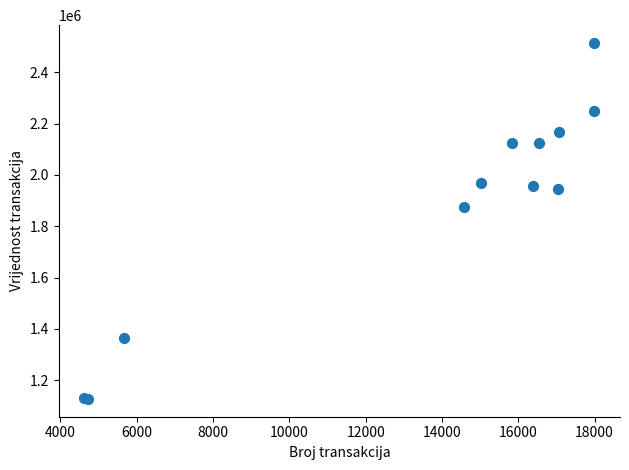

What Y value in the scatter plot is closest to 1820616?

1876768.5